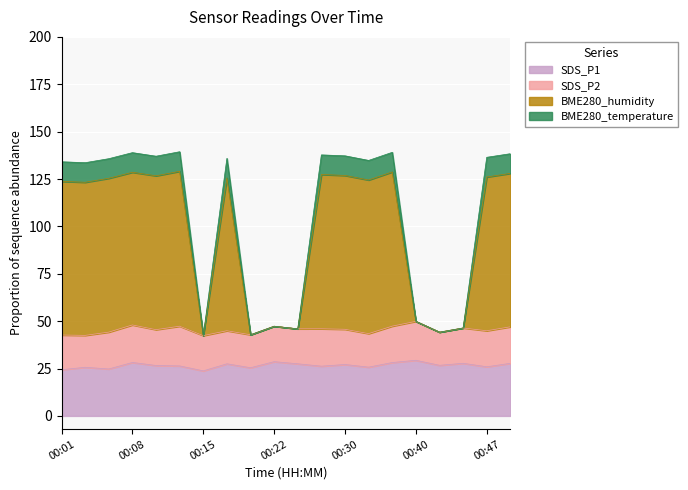

Where does the SDS_P1 series first go above 26?

00:08